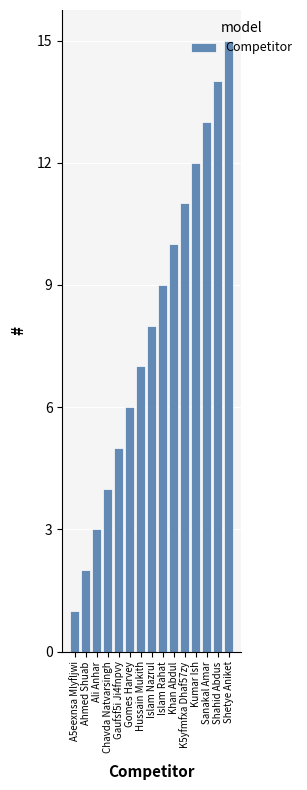

What is the ratio of the value at Chavda Natvarsingh to the value at Ali Anhar?

1.3